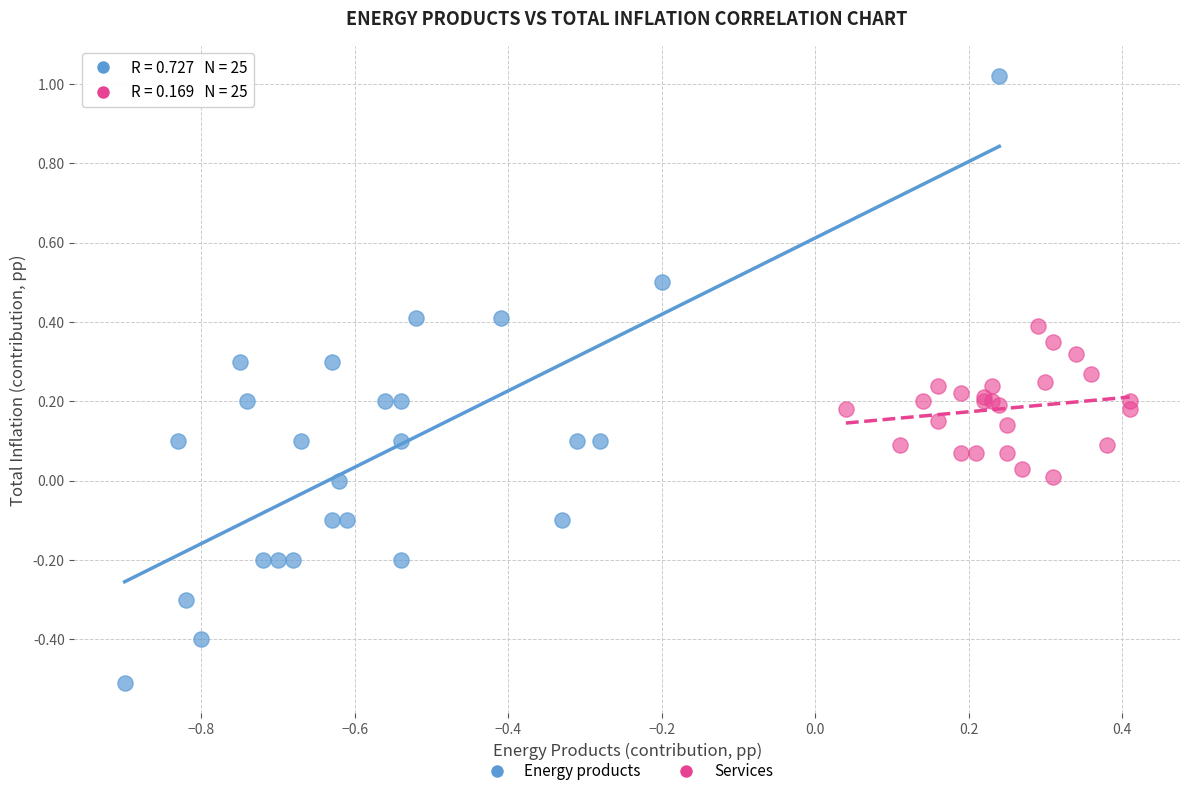

Which series has the widest spread of Y values?

Energy products